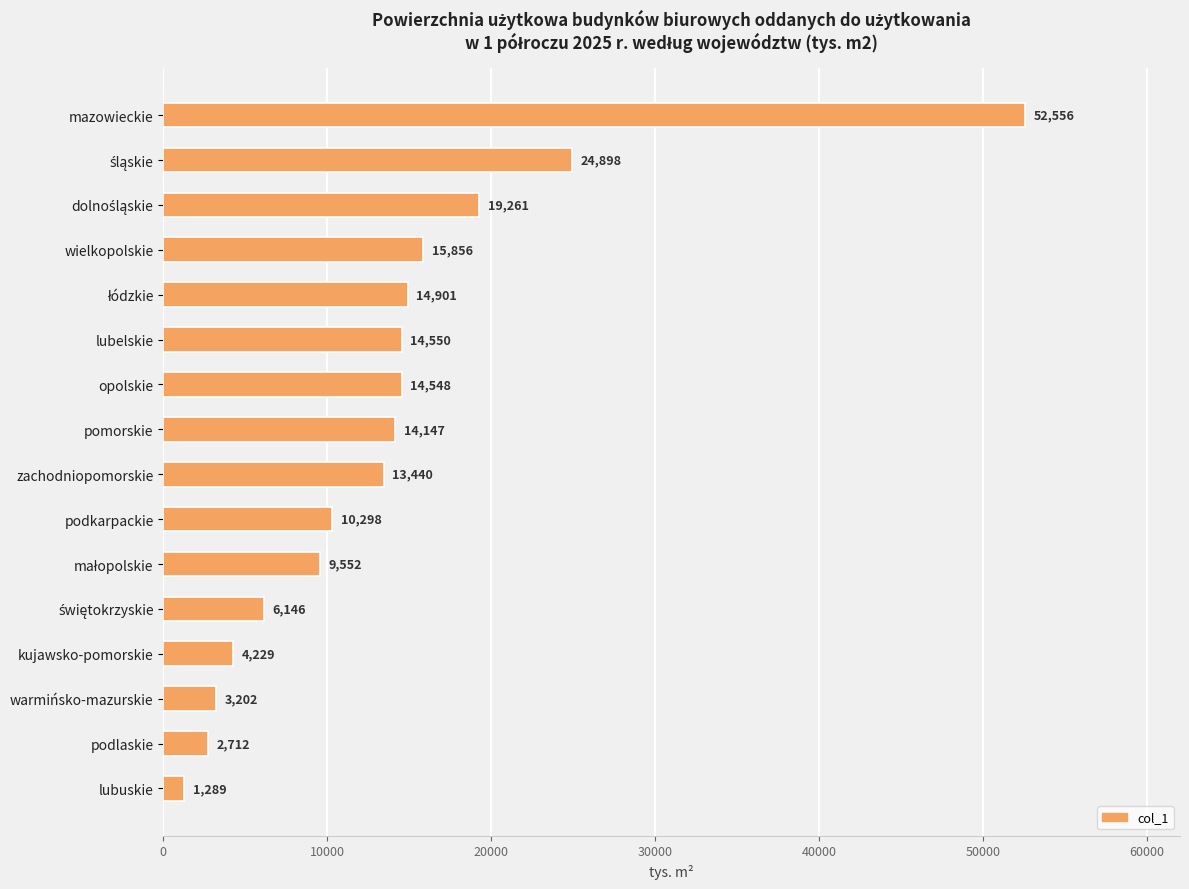

Is it true that the value at lubuskie is 1289?

True